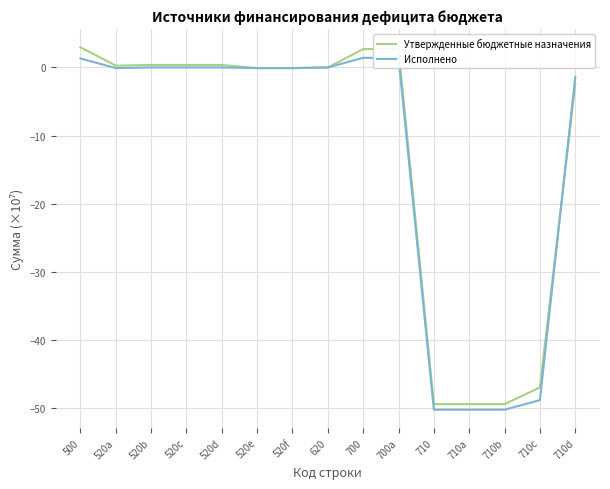

How many values in the Исполнено series are below 0?

8